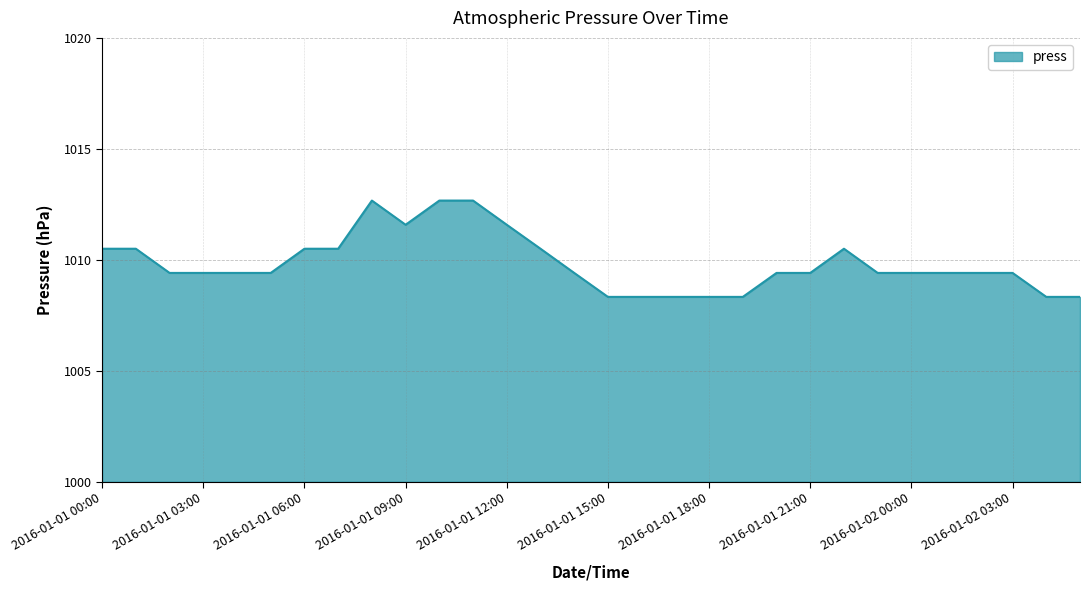

How many distinct data groups are displayed?

1